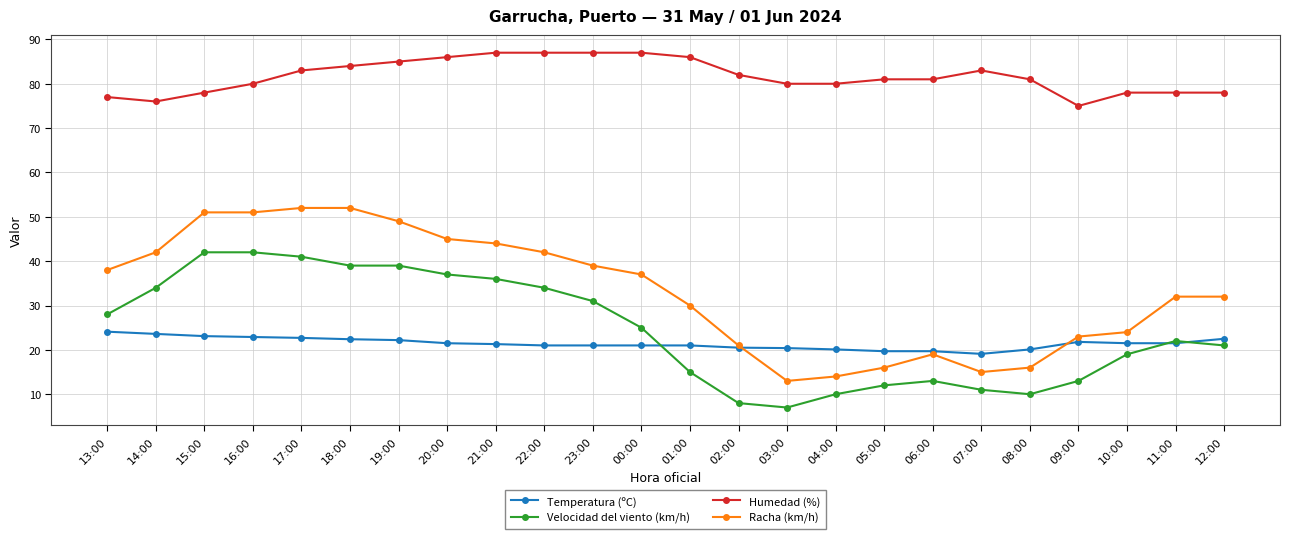

What is the sum of all Racha (km/h) values?

797.0